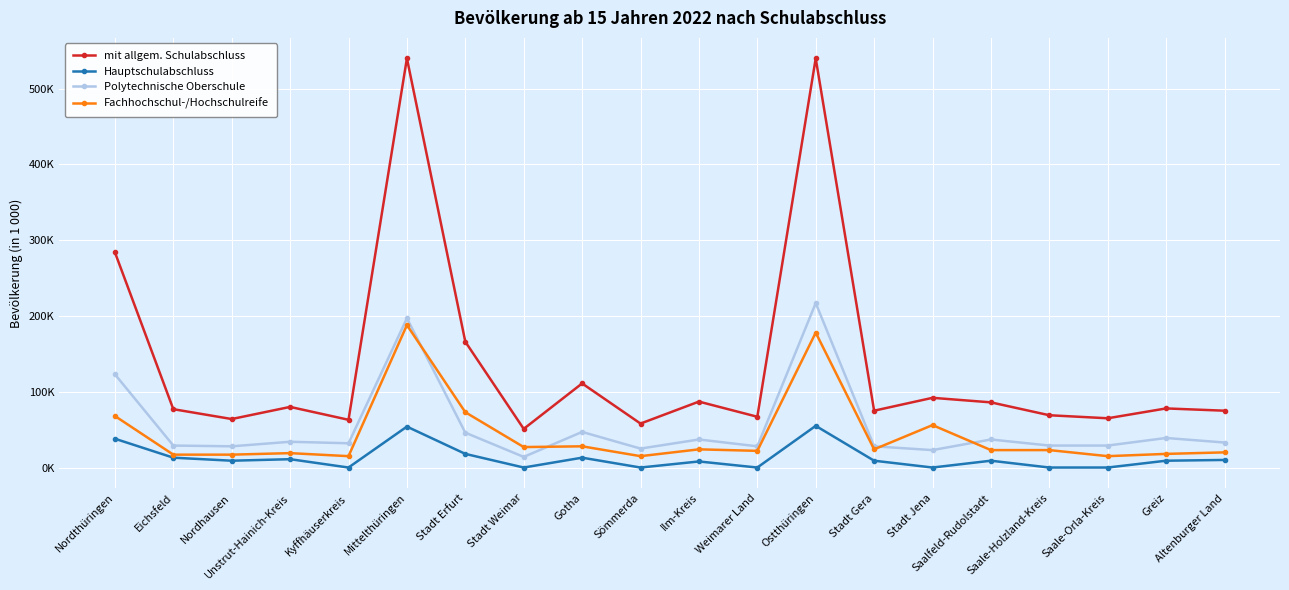

Is it true that Hauptschulabschluss equals 5 at Gotha?

False